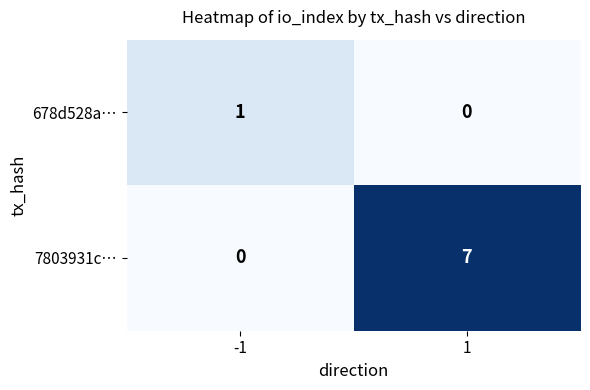

What is the sum of all 7803931c… values?

7